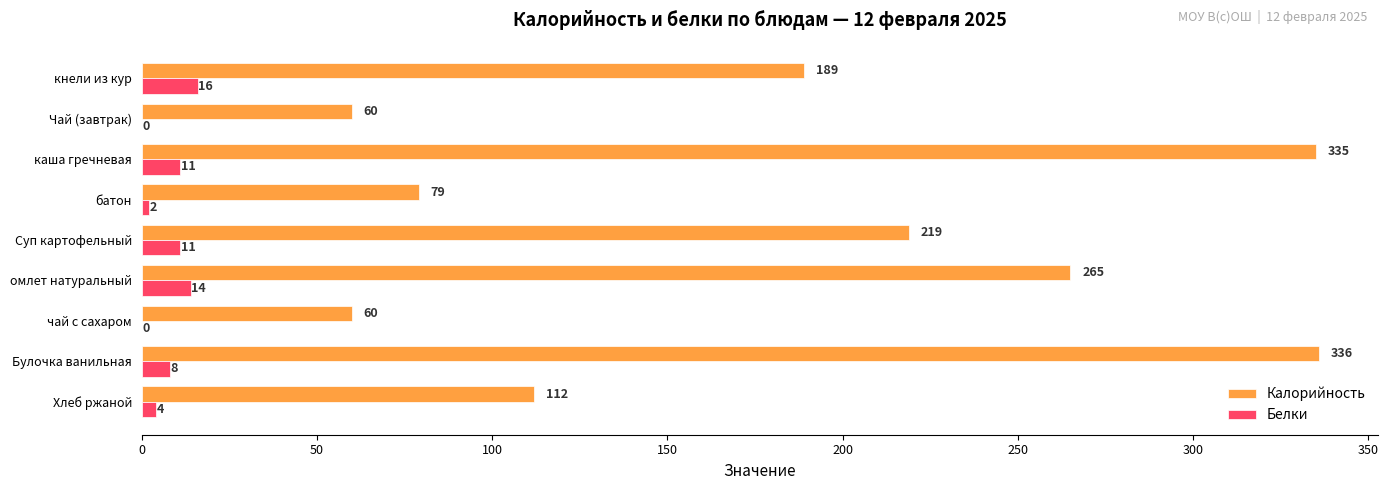

At which label is Калорийность closest to 198?

кнели из кур